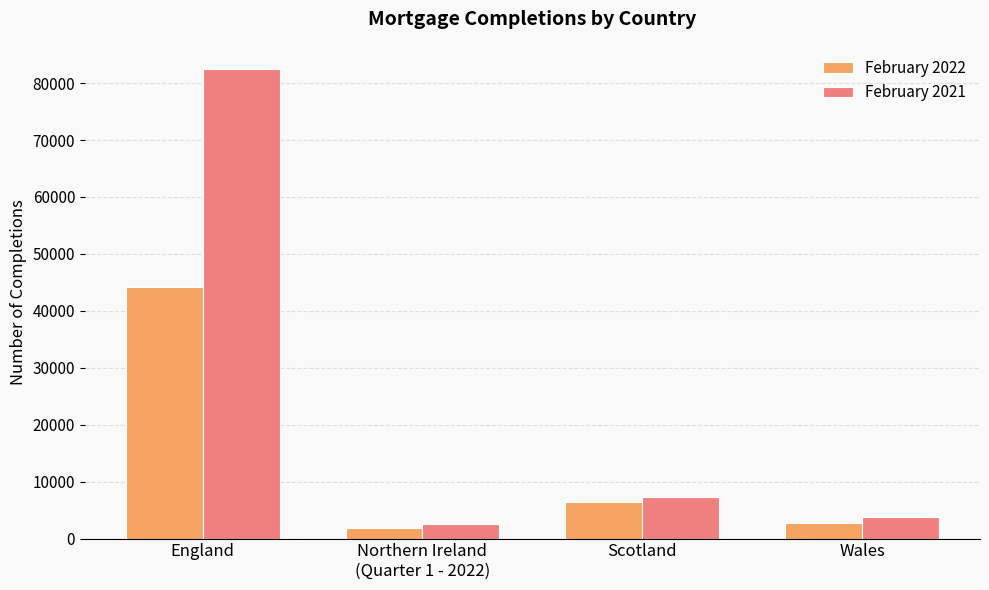

Read the February 2022 value at England, to the nearest 100.

44300